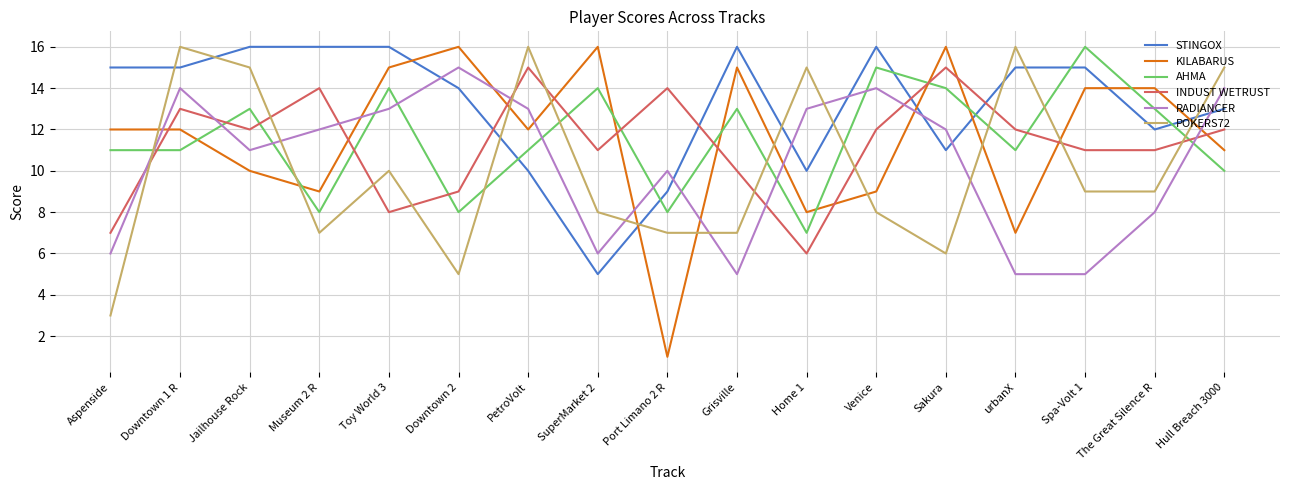

What value does the RADIANCER series have at Downtown 1 R?

14